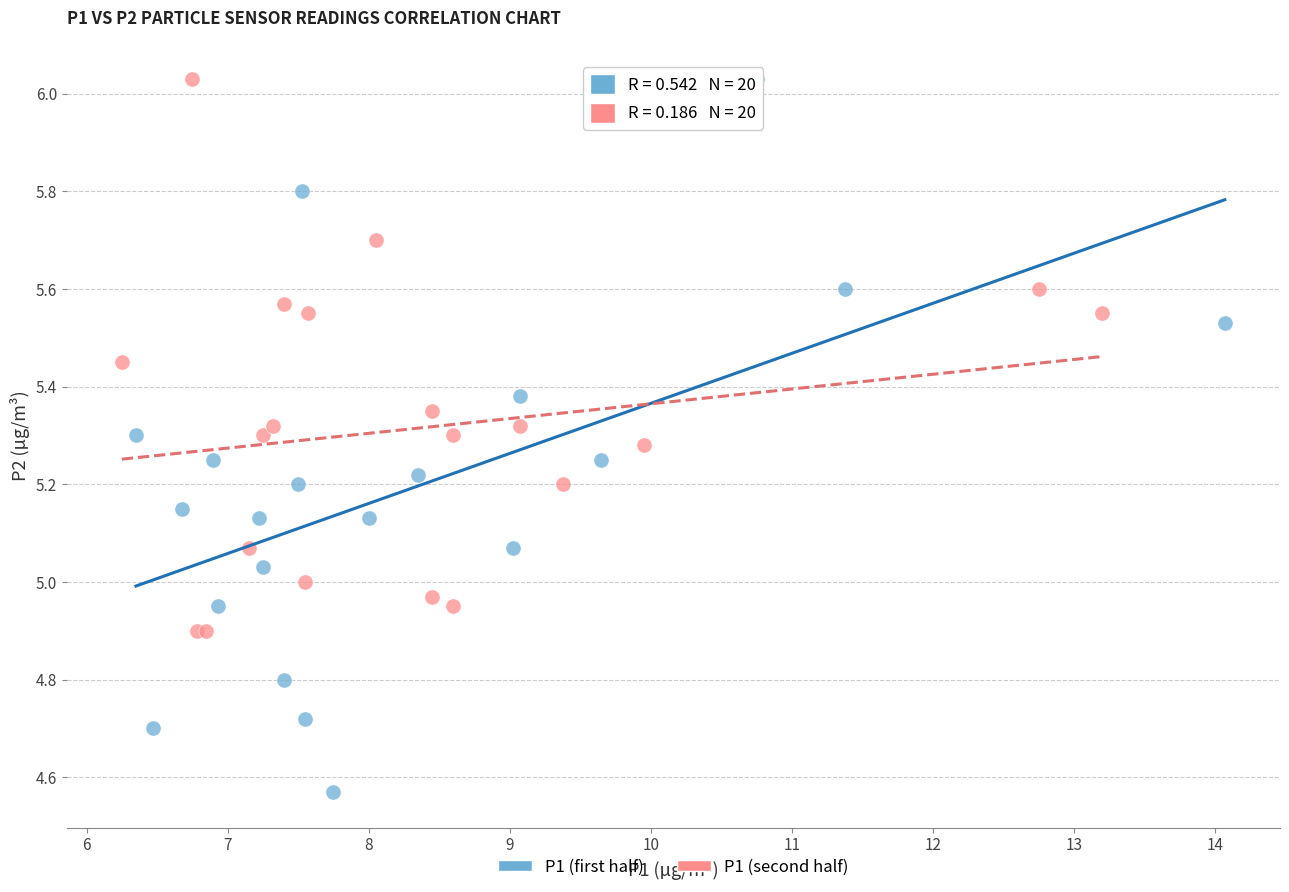

Which series reaches the minimum Y coordinate?

P1 (first half)